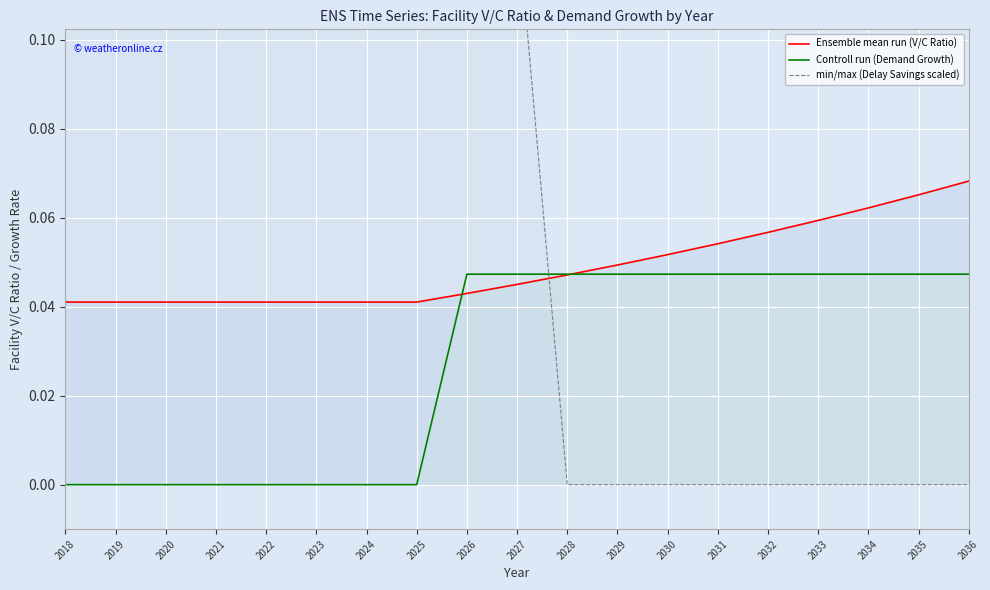

Between which two adjacent categories do min/max (Delay Savings scaled) and Ensemble mean run (V/C Ratio) first intersect?

2027 and 2028